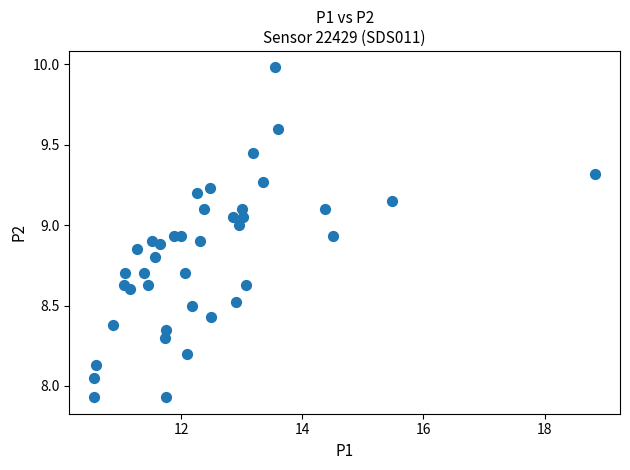

Count the number of points in this scatter plot.

40